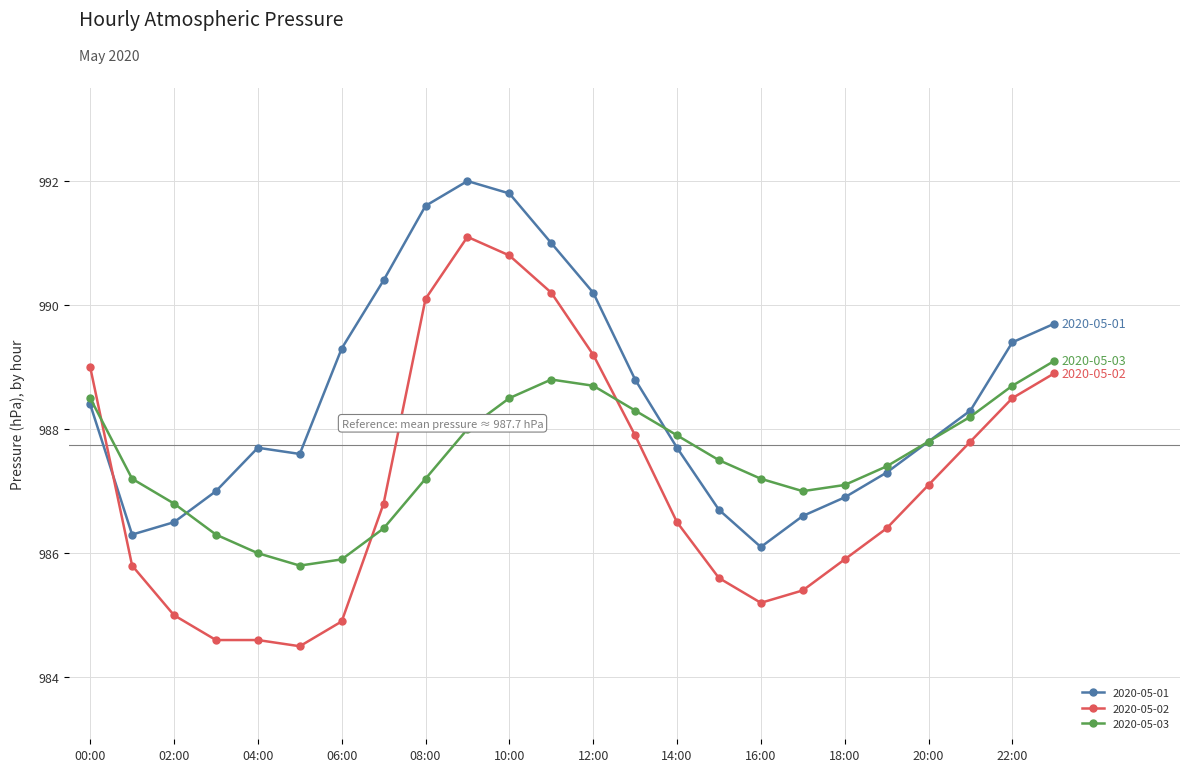

What is the maximum value shown in the chart?

992.0